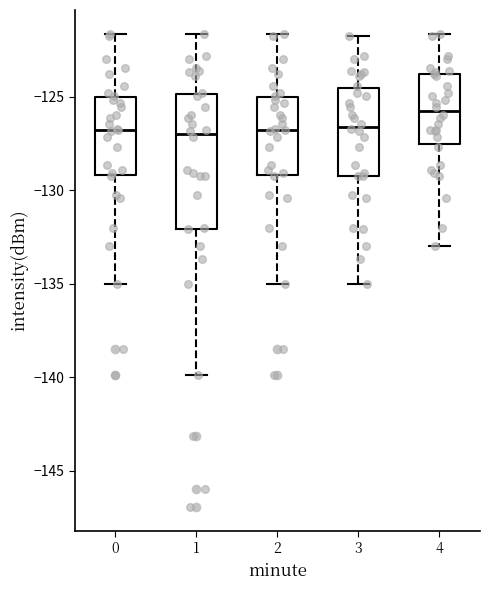

Reading left to right, transcribe this box plot: for each box, give where its median line is, the range the box spans, and where its two whiskers end, as read against the y-axis. The values are not printed on the chart, so give them approximately, as read against the axis.

0: median -127.0, box -129.0 to -125.0, whiskers -135.0 to -121.5
1: median -127.0, box -132.0 to -125.0, whiskers -140.0 to -121.5
2: median -127.0, box -129.0 to -125.0, whiskers -135.0 to -121.5
3: median -126.5, box -129.0 to -124.5, whiskers -135.0 to -121.5
4: median -126.0, box -127.5 to -124.0, whiskers -133.0 to -121.5